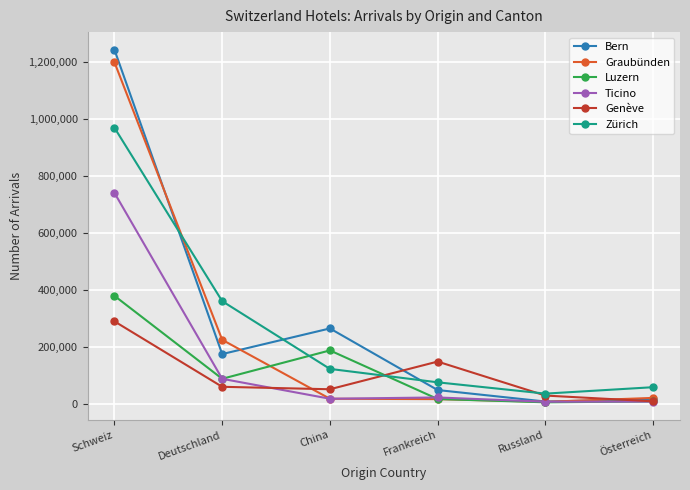

What is the difference between the Bern values at Frankreich and Österreich?

32563